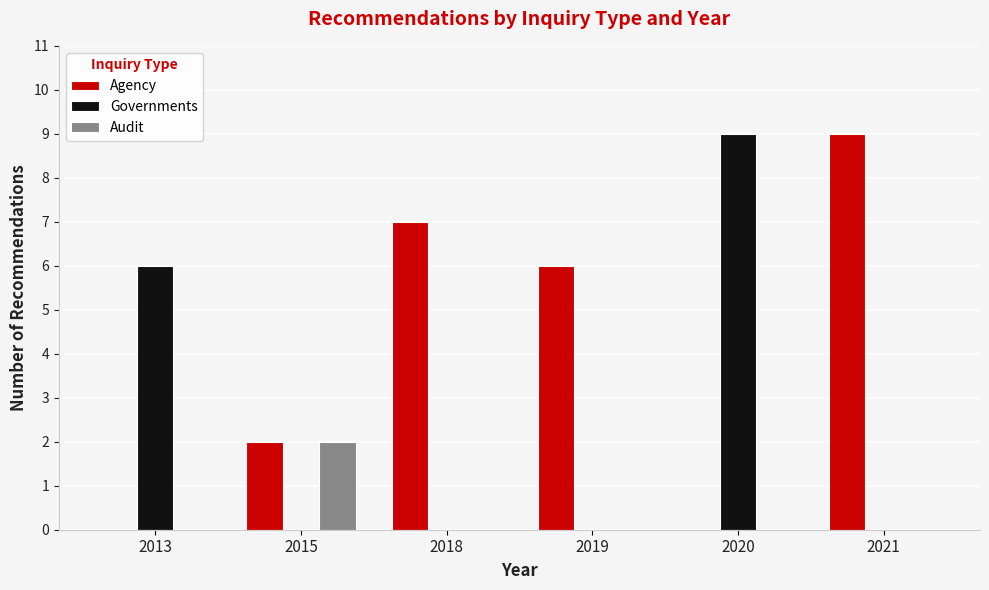

Count the number of data series in this chart.

3